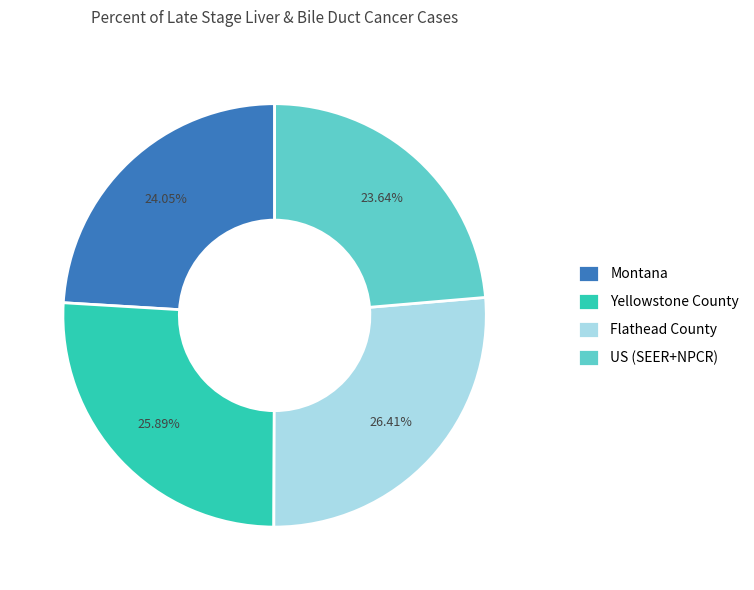

To the nearest percent, what percentage of the pie is Montana?

24%